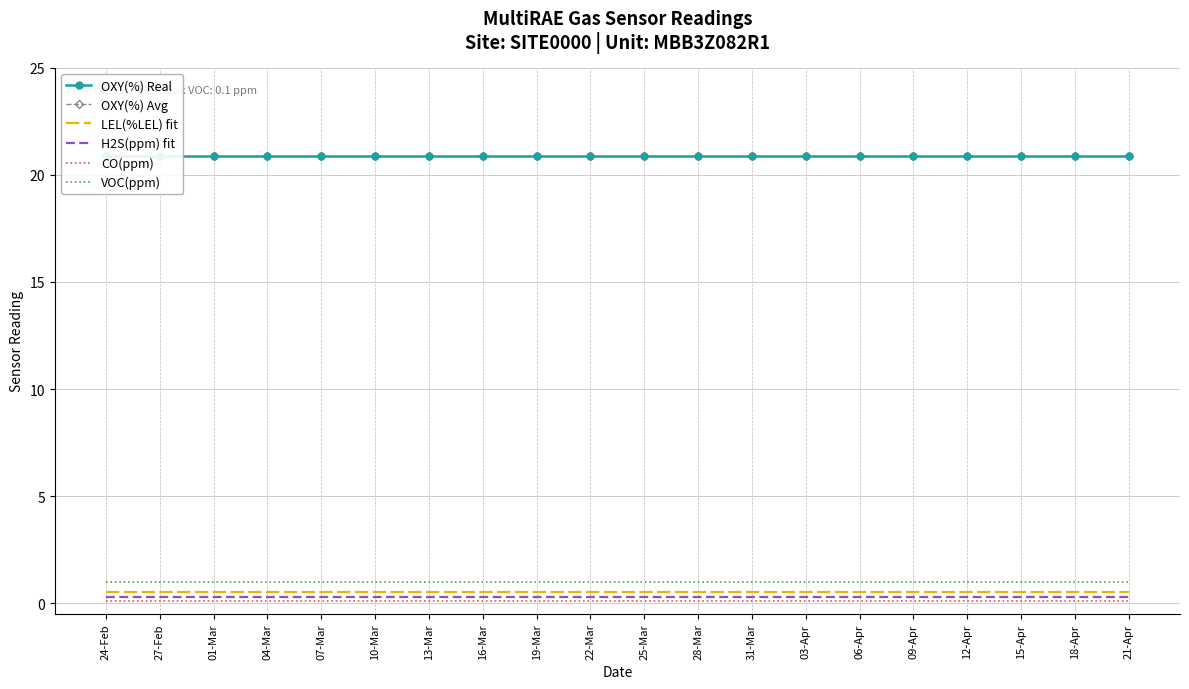

What is the total value across all series at 22-Mar?

43.7